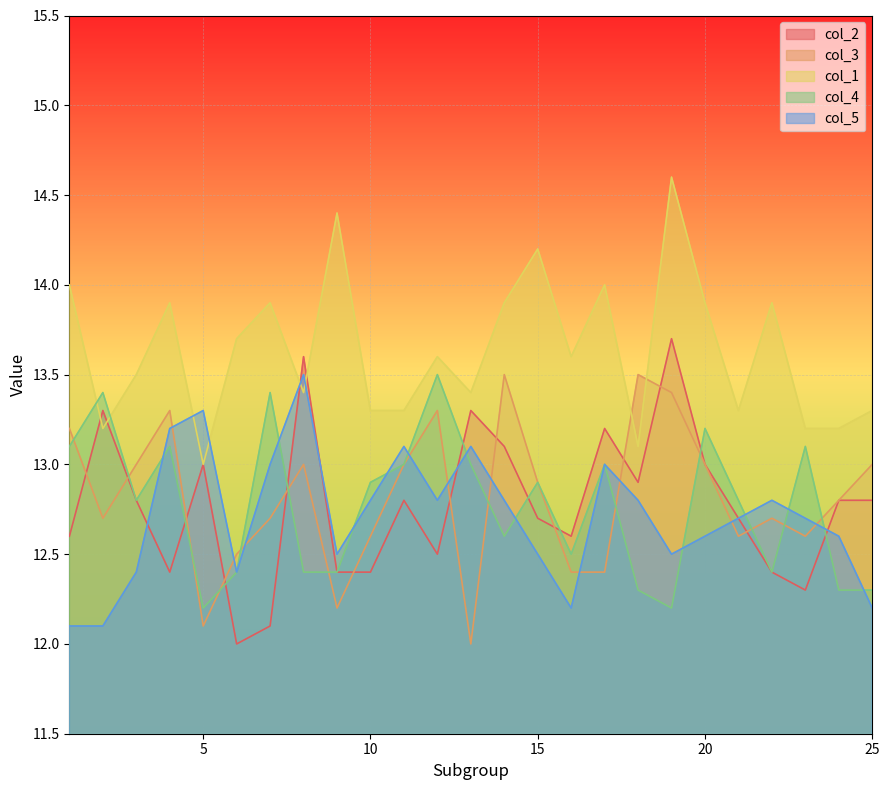

What is the minimum value shown in the chart?

12.0